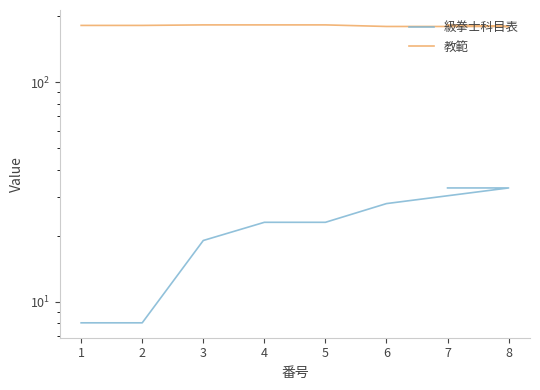

What are all the series names shown in the legend?

級拳士科目表, 教範